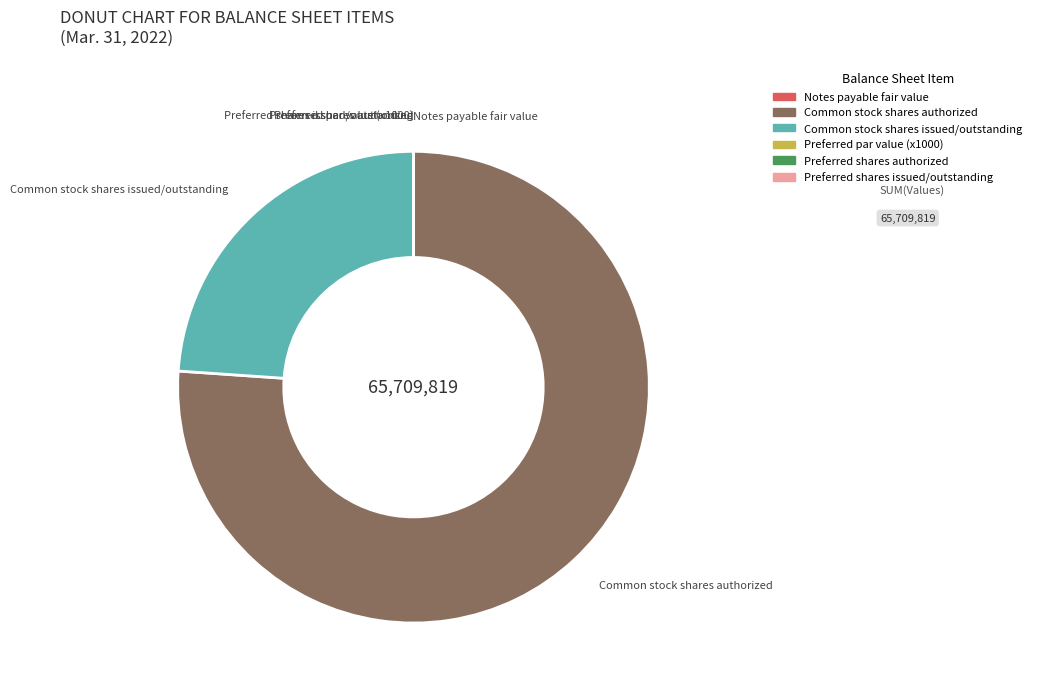

Does any single category account for the majority?

Yes